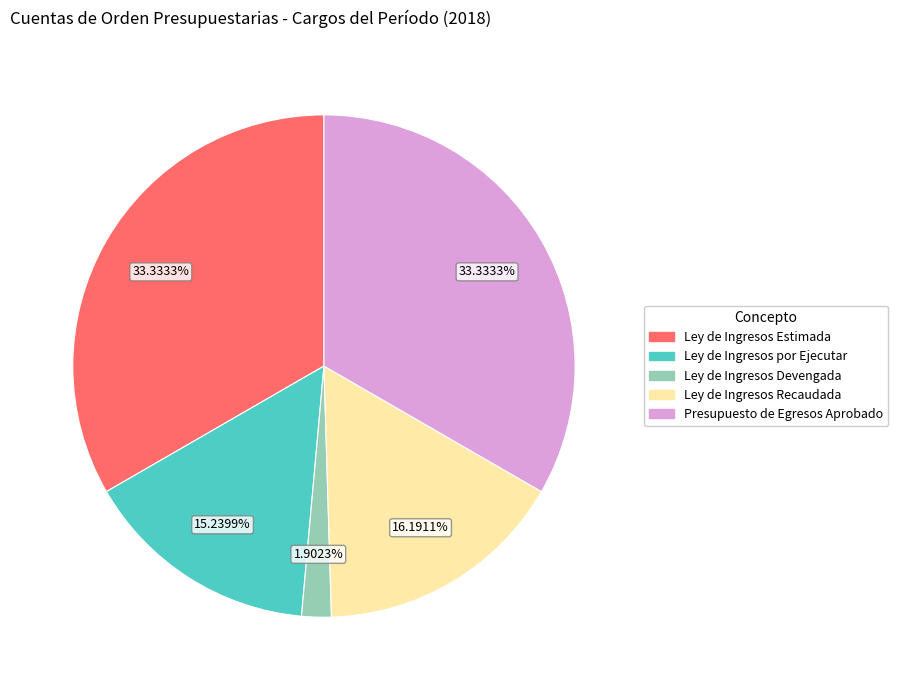

Is there a majority slice in this chart?

No